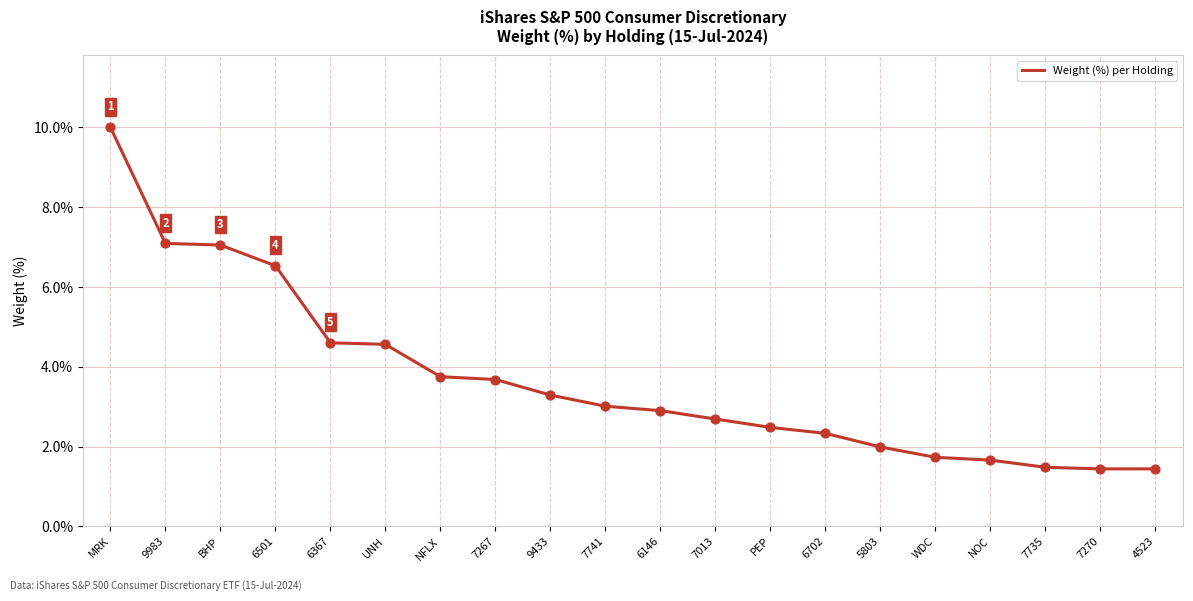

What is the ratio of the value at 6367 to the value at 7270?

3.2